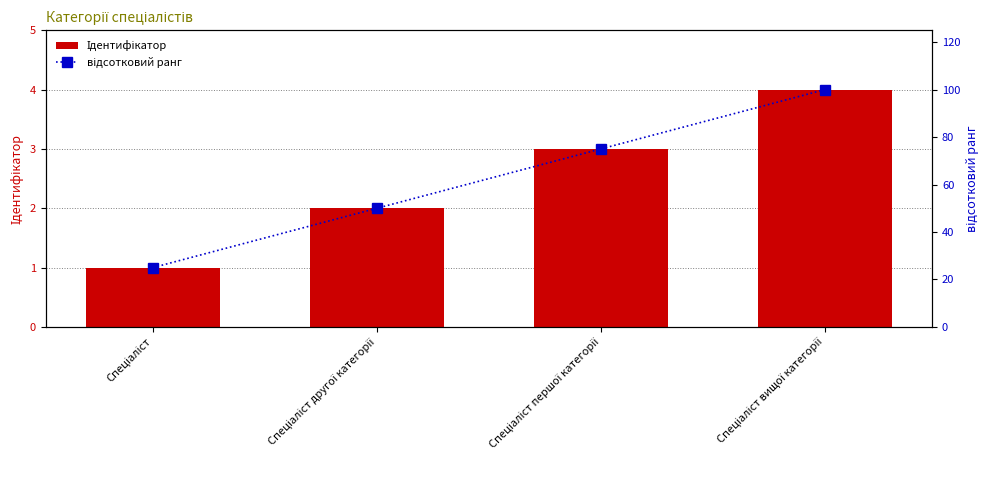

How many відсотковий ранг values are between 50 and 100?

3